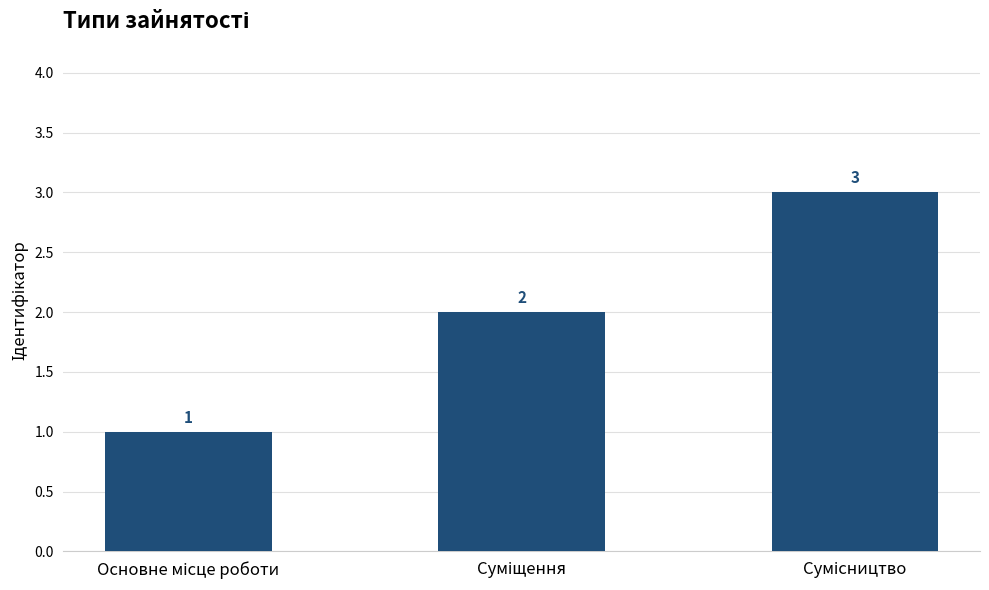

Count the number of data series in this chart.

1